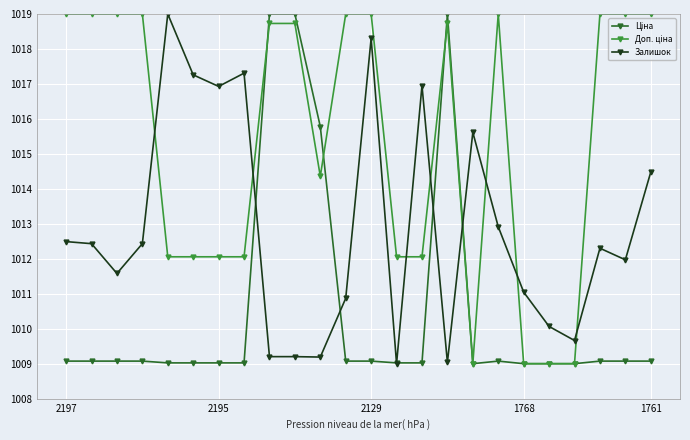

What is the maximum value shown in the chart?

1019.0